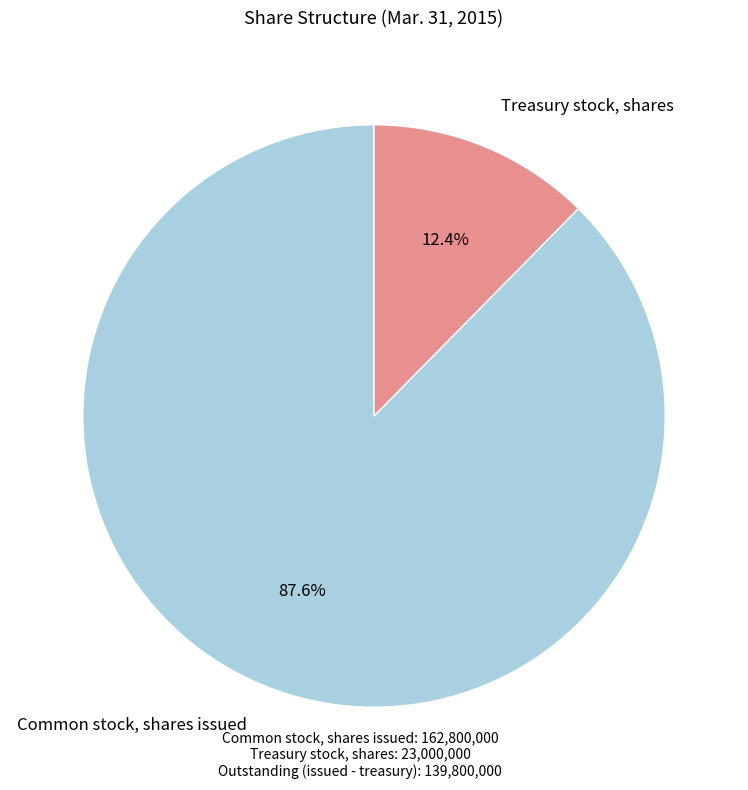

Is it true that Common stock, shares issued is 82% of the pie?

False